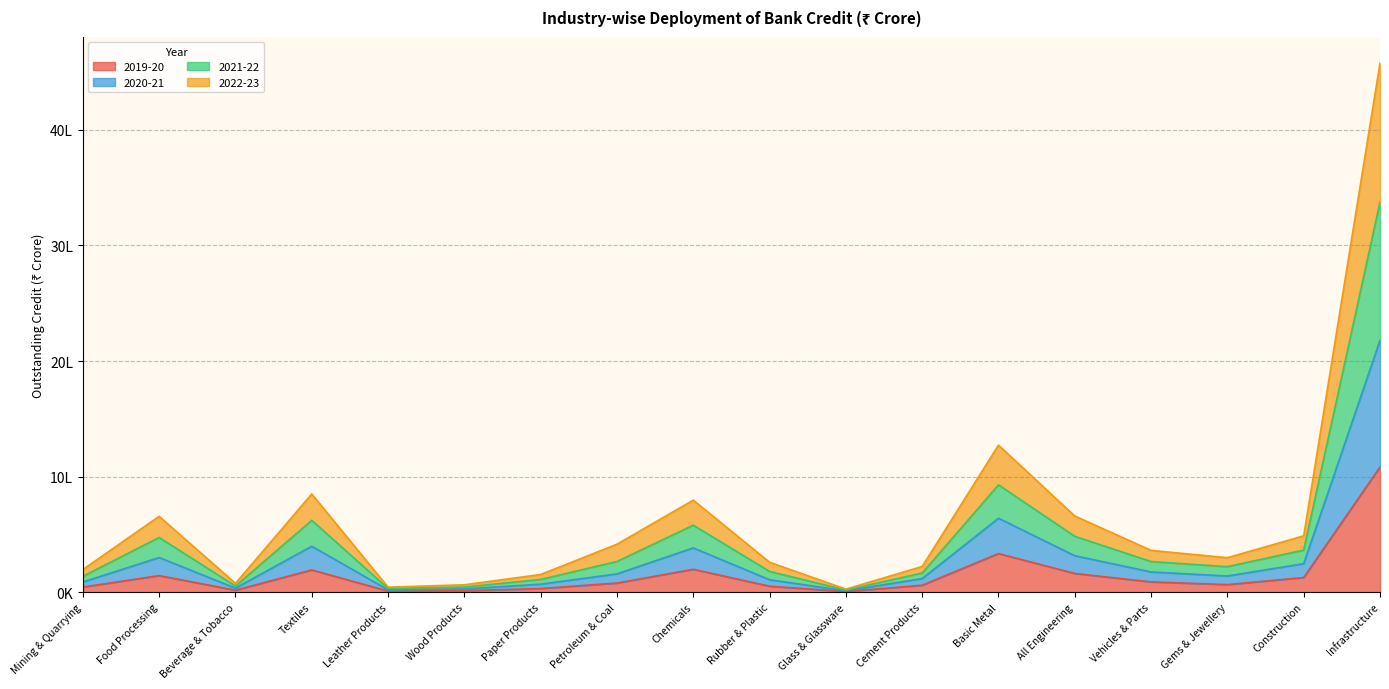

The value of 2021-22 at Wood Products is 115280. True or false?

False